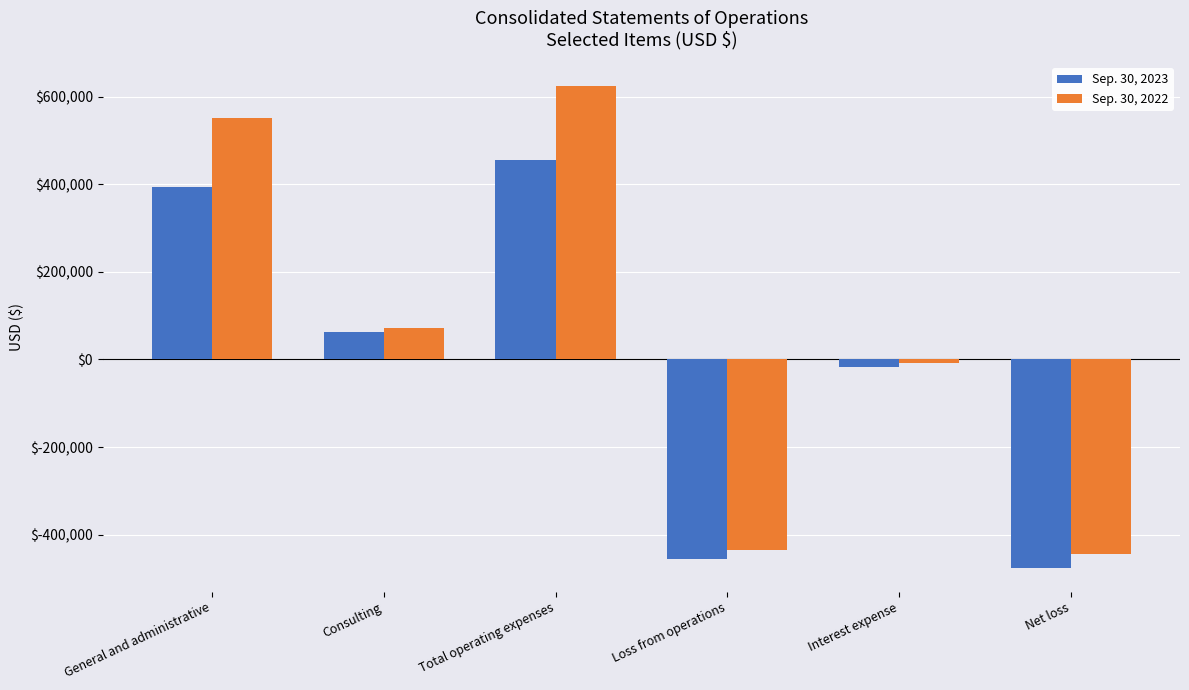

Between General and administrative and Net loss, which series saw the biggest shift?

Sep. 30, 2022